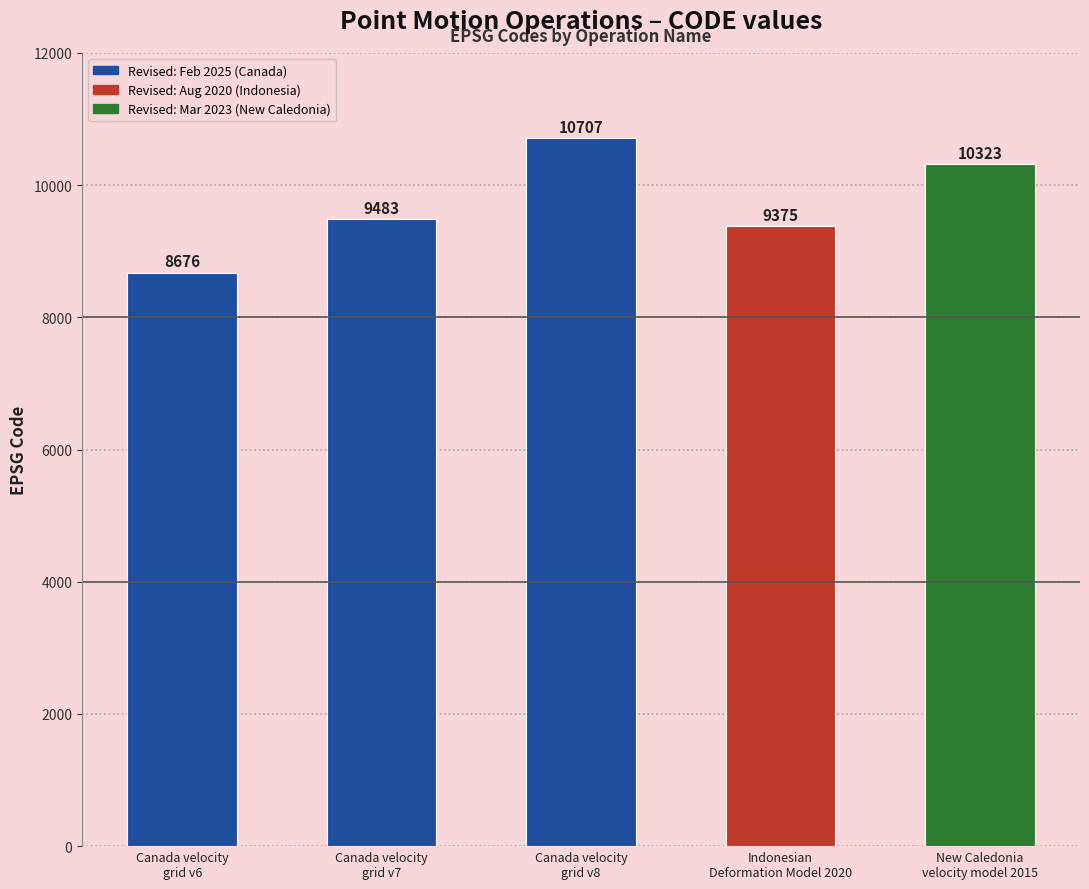

Where is the data nearest to the value 9691?

Canada velocity
grid v7